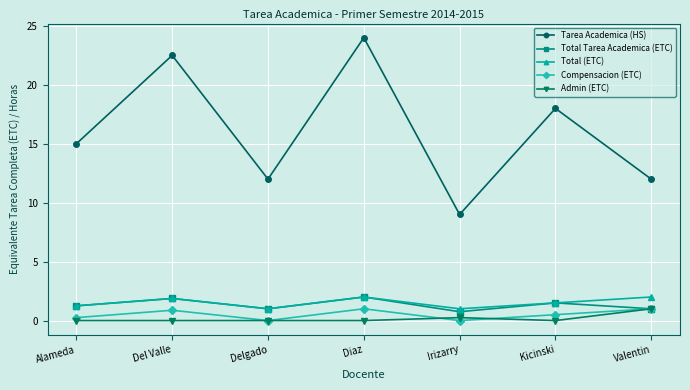

Is the value of Total (ETC) at Kicinski greater than the value of Admin (ETC) at Delgado?

Yes